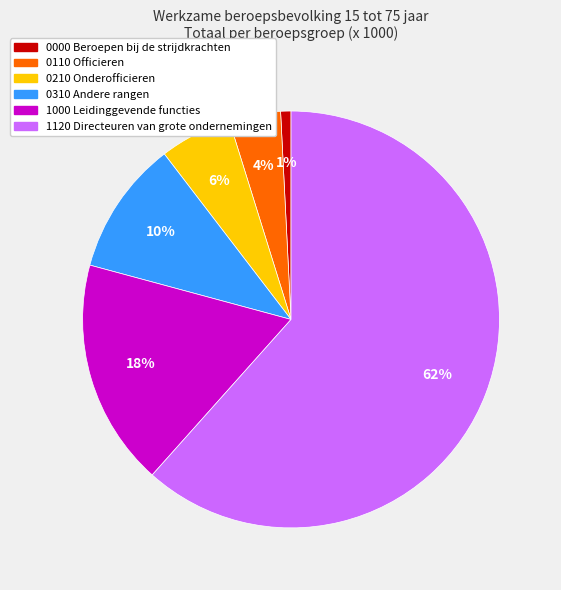

Count the number of slices in the pie.

6